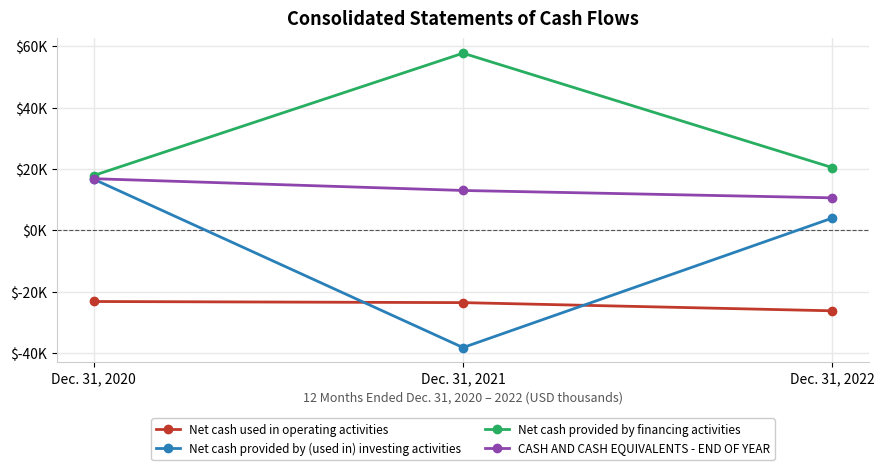

Rank the series by their average value, from highest to lowest.

Net cash provided by financing activities, CASH AND CASH EQUIVALENTS - END OF YEAR, Net cash provided by (used in) investing activities, Net cash used in operating activities